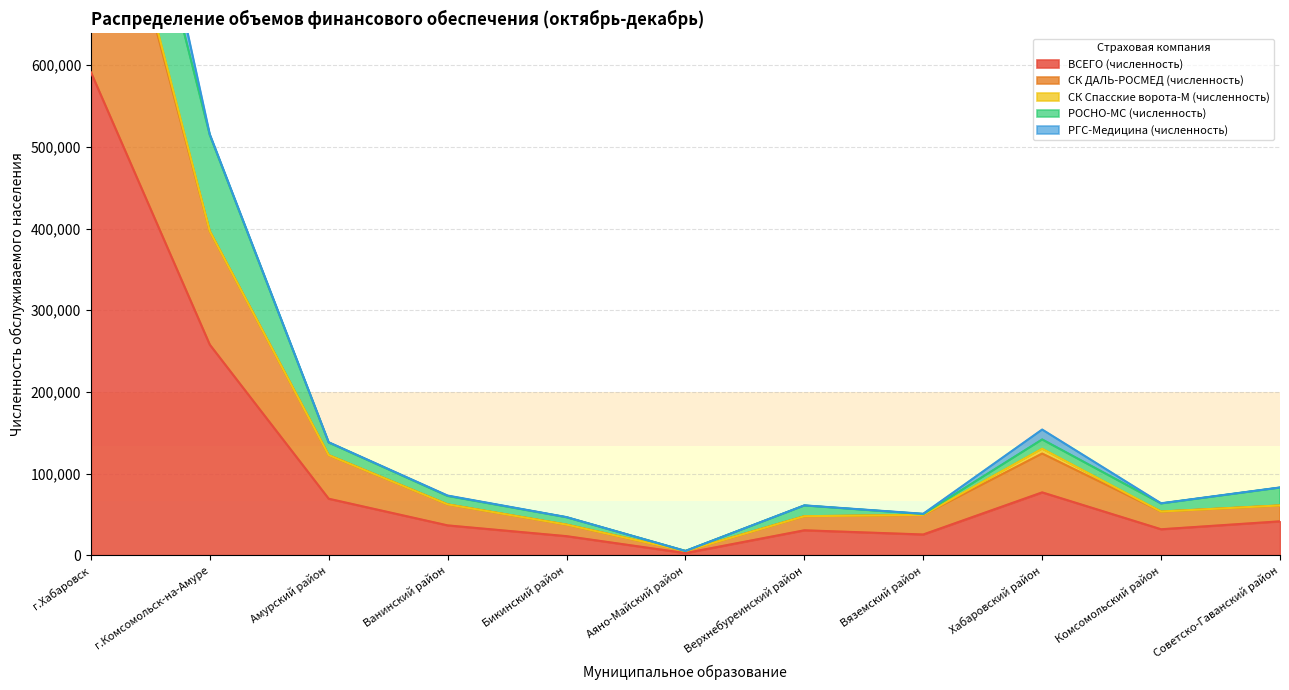

What is the sum of the СК Спасские ворота-М (численность) values at Амурский район and Бикинский район?

50